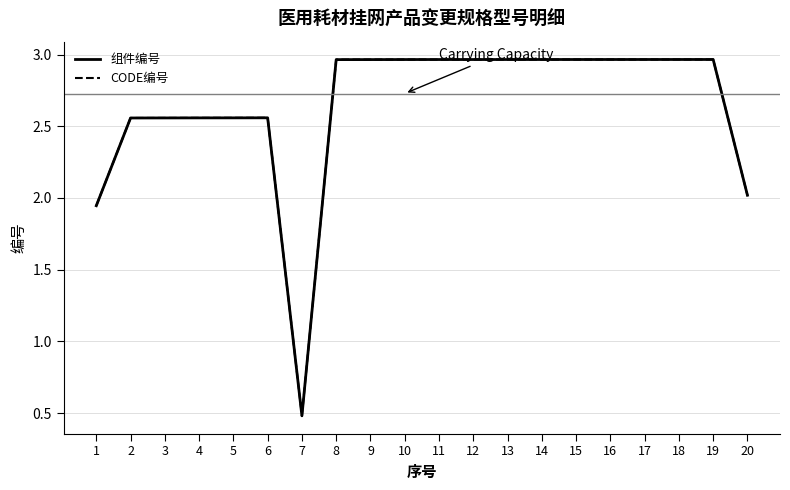

Where is CODE编号 nearest to the value 1?

7